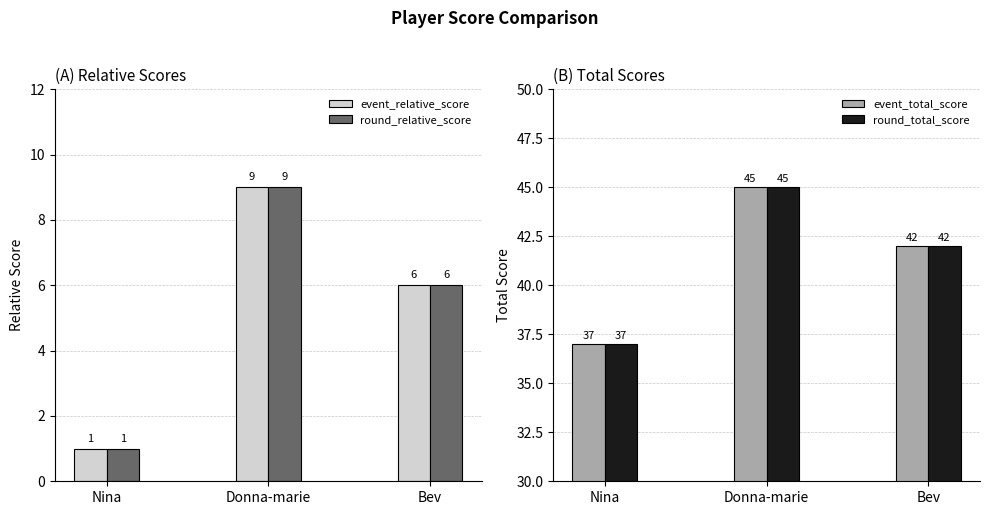

At how many categories does at least one series exceed 9?

3